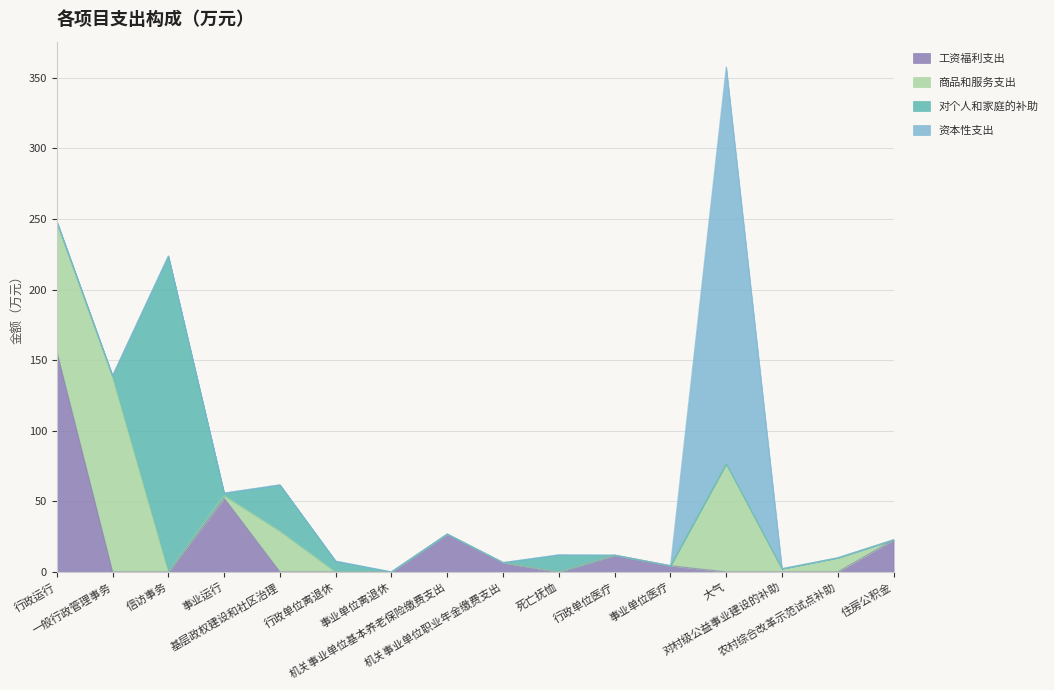

What is the difference between the highest and lowest values at 农村综合改革示范试点补助?

10.0